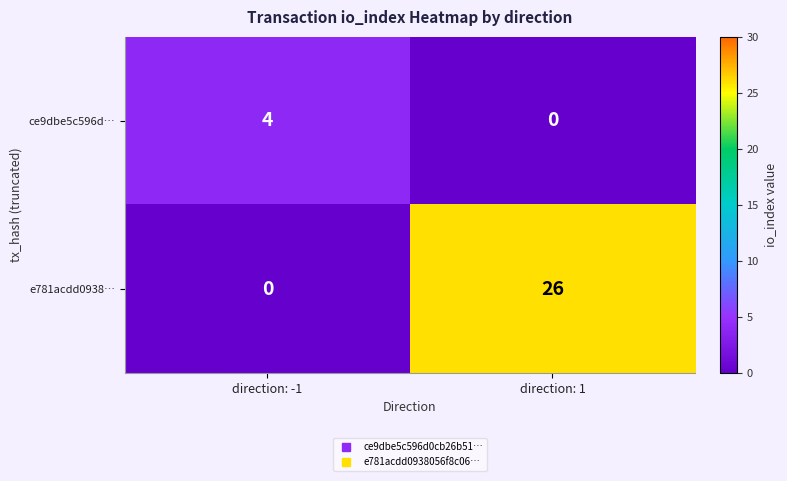

List the series in order of their peak value, lowest first.

ce9dbe5c596d…, e781acdd0938…